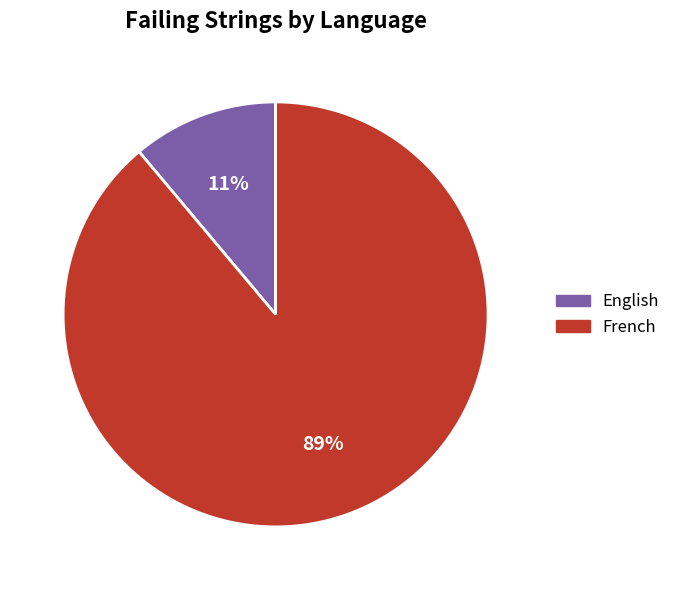

Count the number of slices in the pie.

2